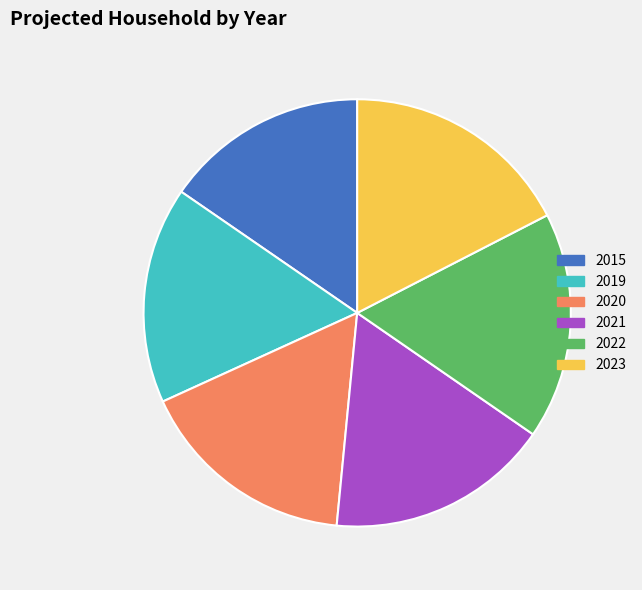

How many slices are in this pie chart?

6